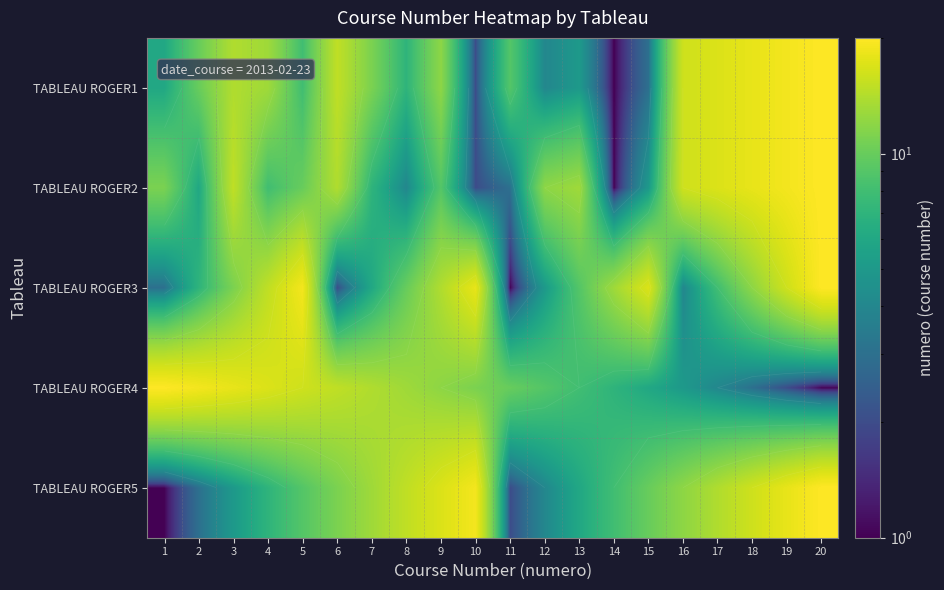

Which series changed the most between 14 and 17?

TABLEAU ROGER1